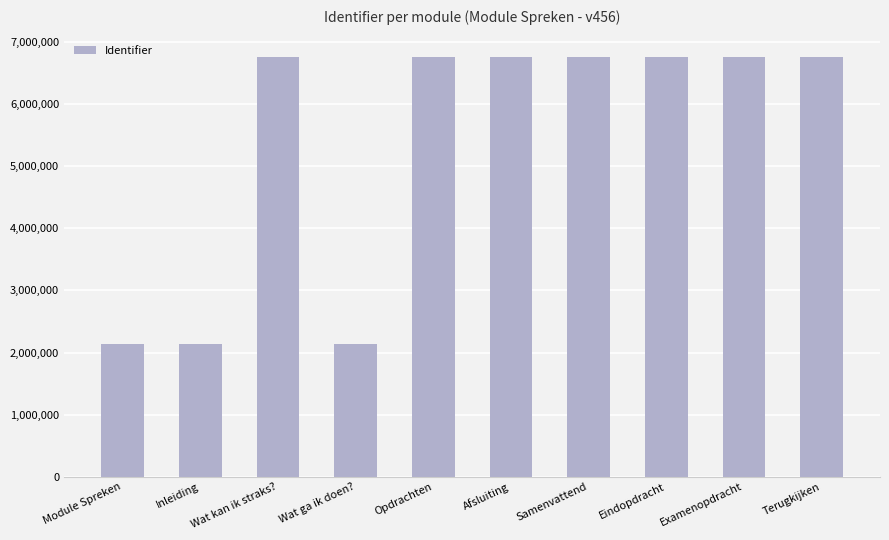

What is the difference between the second highest and minimum values?

4618486